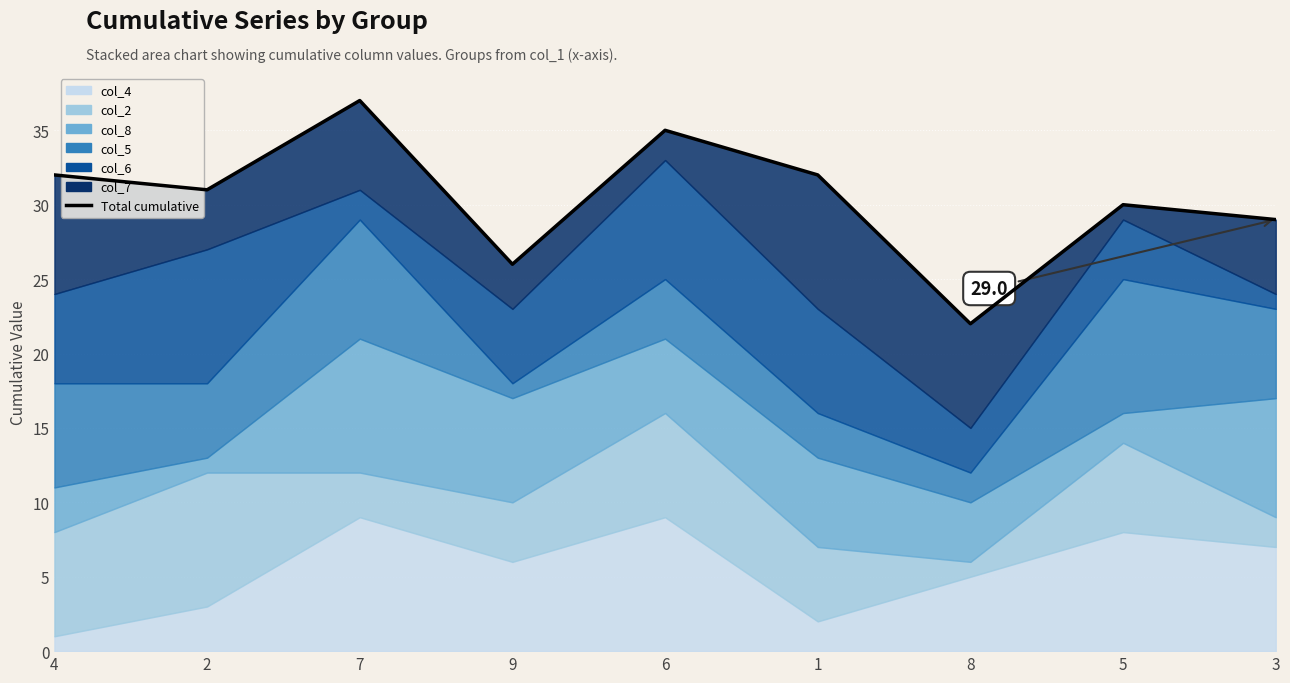

What is the label of the 7th point from the left?

8